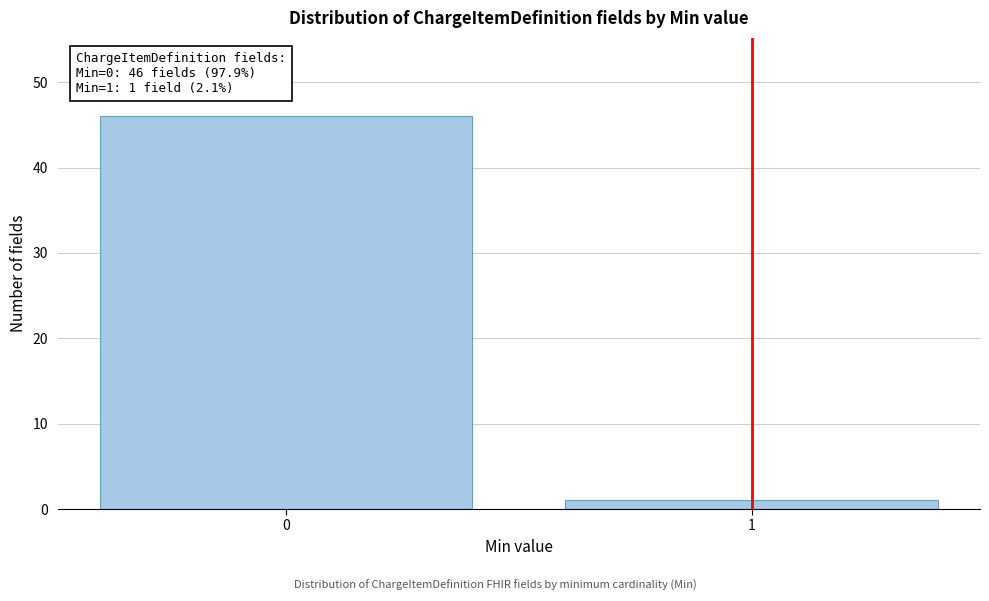

Reading left to right, what are all the values shown in this chart?

0=46	1=1